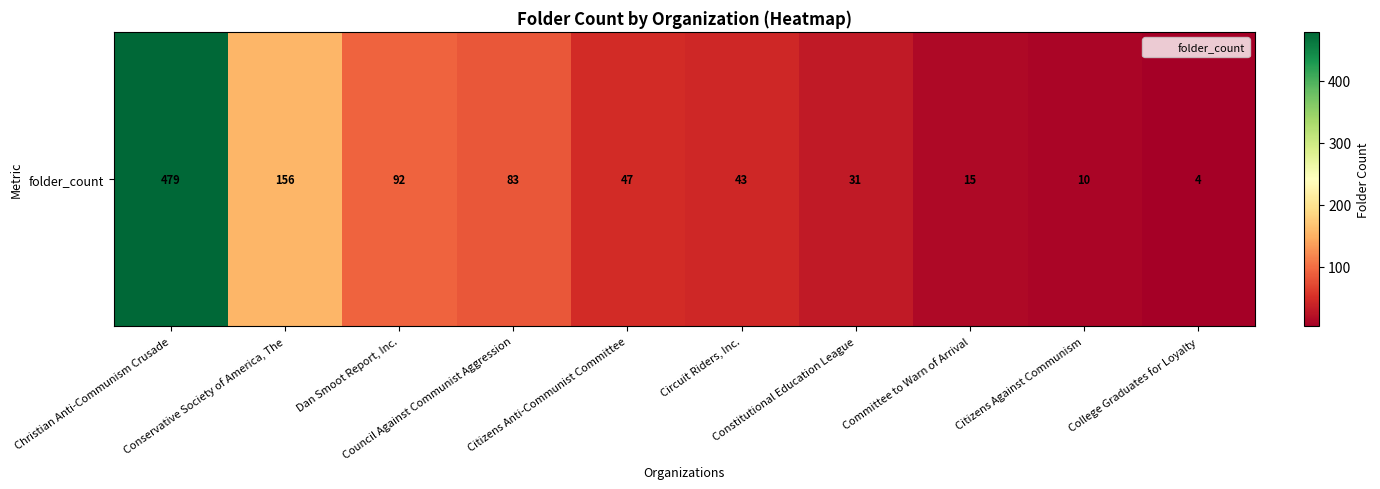

Is it true that the value at Dan Smoot Report, Inc. is 30?

False